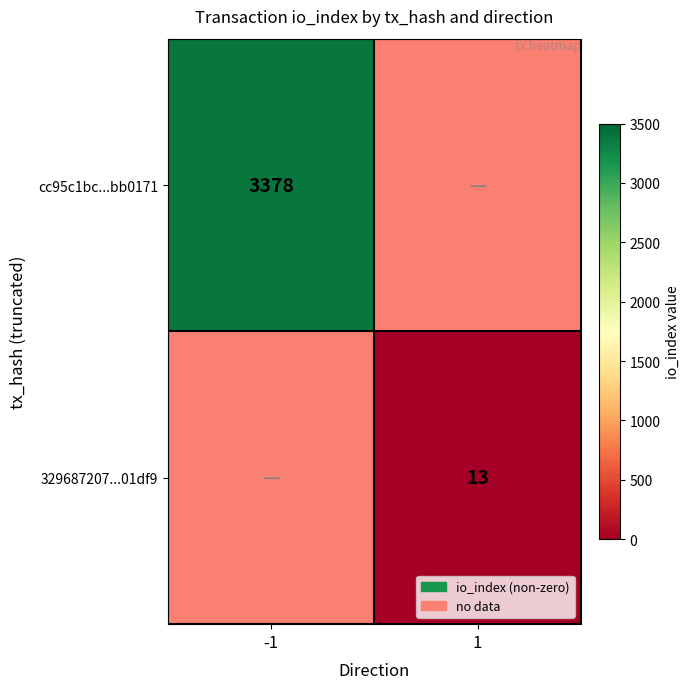

Is it true that 329687207...01df9 equals 5.6 at 1?

False